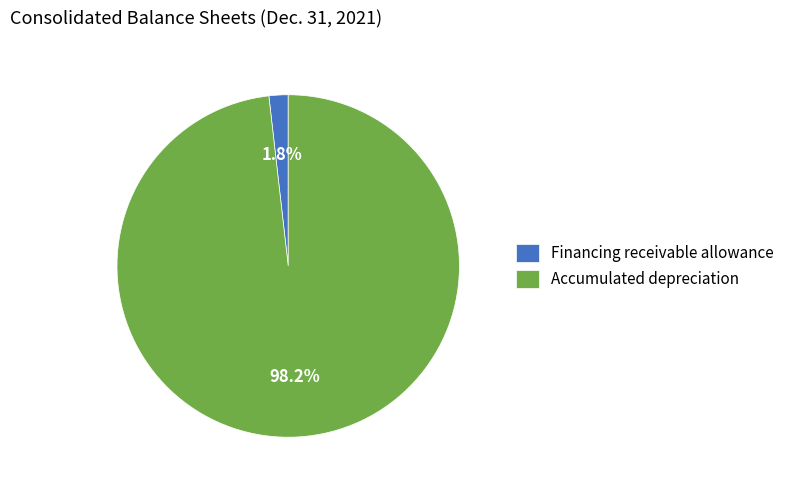

Which category has the biggest portion of the pie?

Accumulated depreciation